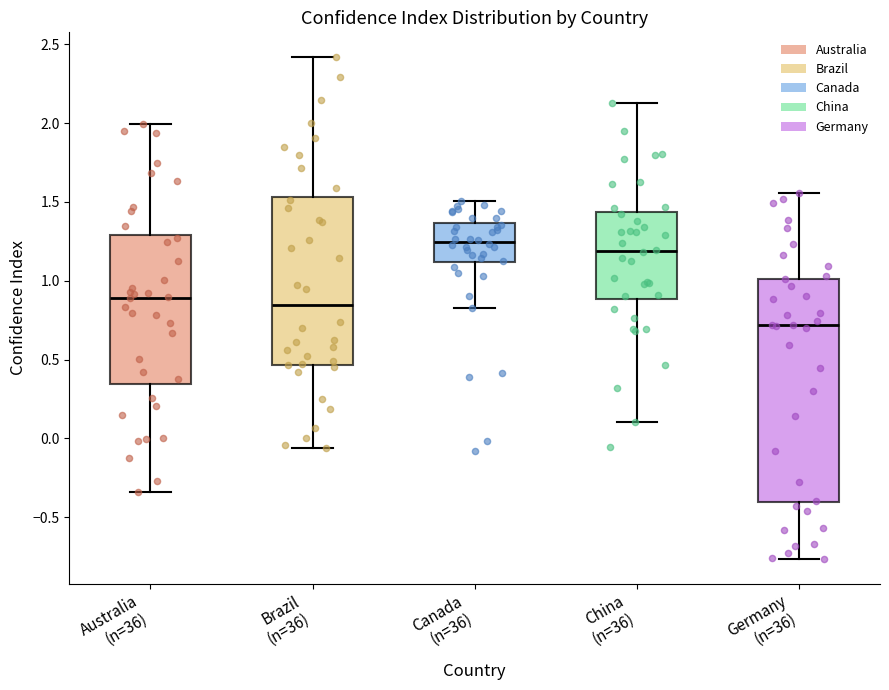

Which box has the lowest median line?

Germany (n=36)